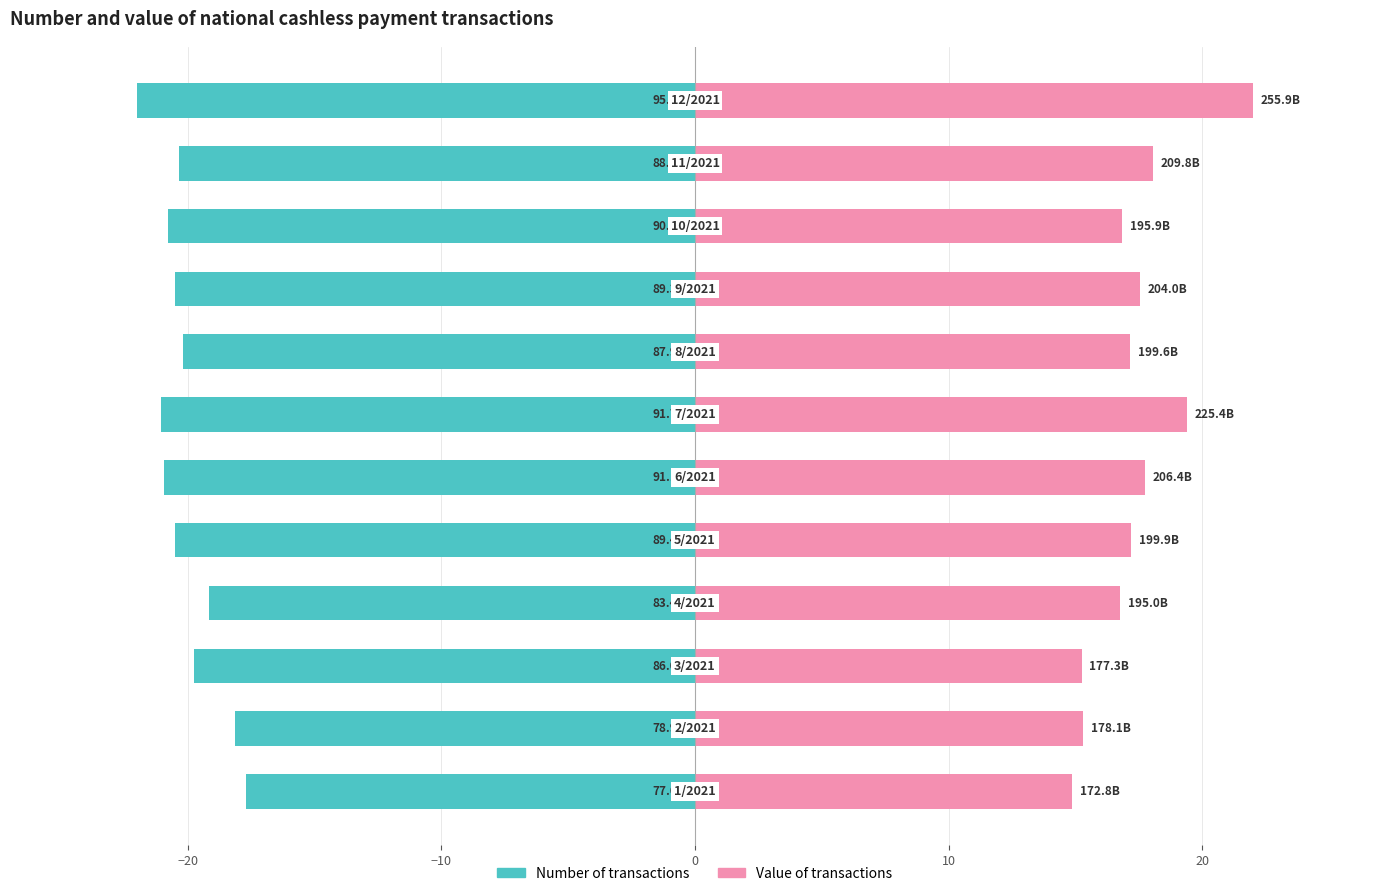

What is the difference between the maximum and second lowest values in the Number of transactions series?

3.4